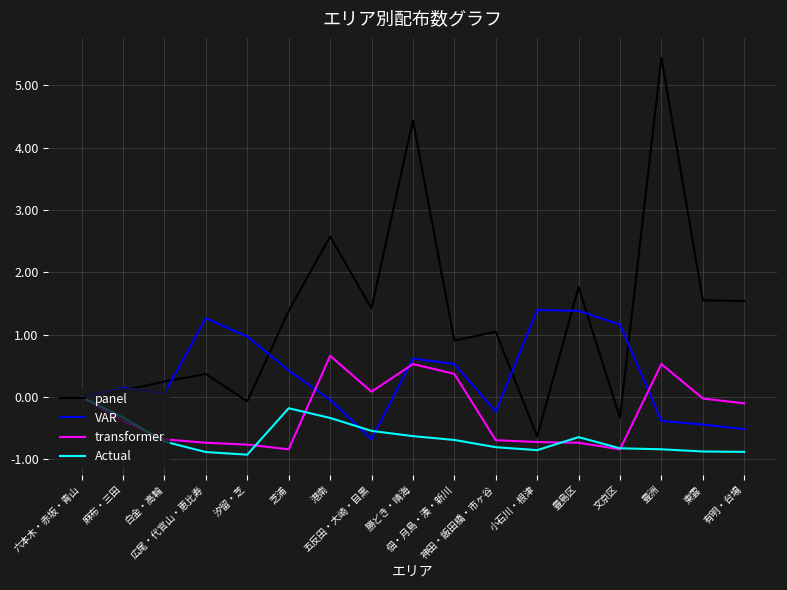

List the series in order of their peak value, highest first.

panel, VAR, transformer, Actual